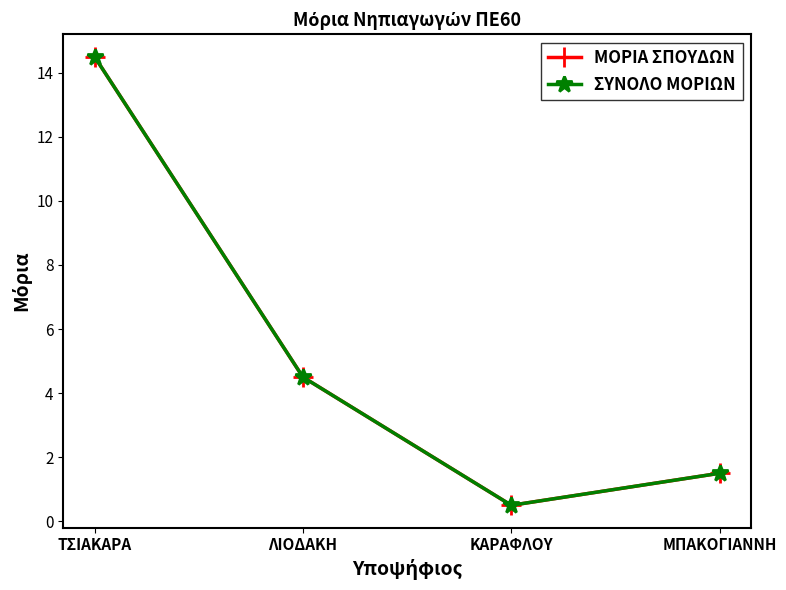

True or false: ΜΟΡΙΑ ΣΠΟΥΔΩΝ and ΣΥΝΟΛΟ ΜΟΡΙΩΝ intersect in this chart.

False